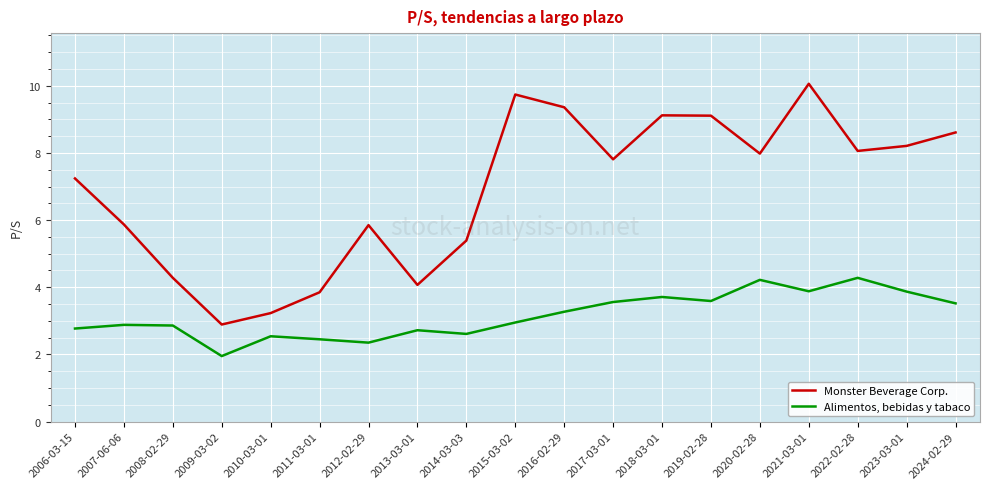

True or false: Monster Beverage Corp. and Alimentos, bebidas y tabaco cross at least once.

False